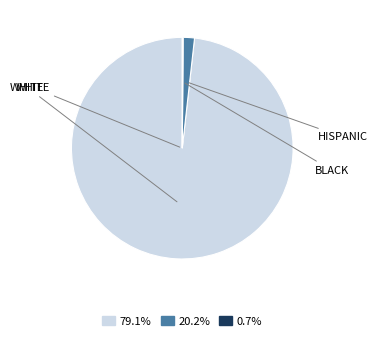

The HISPANIC slice represents 2% of the pie. True or false?

True